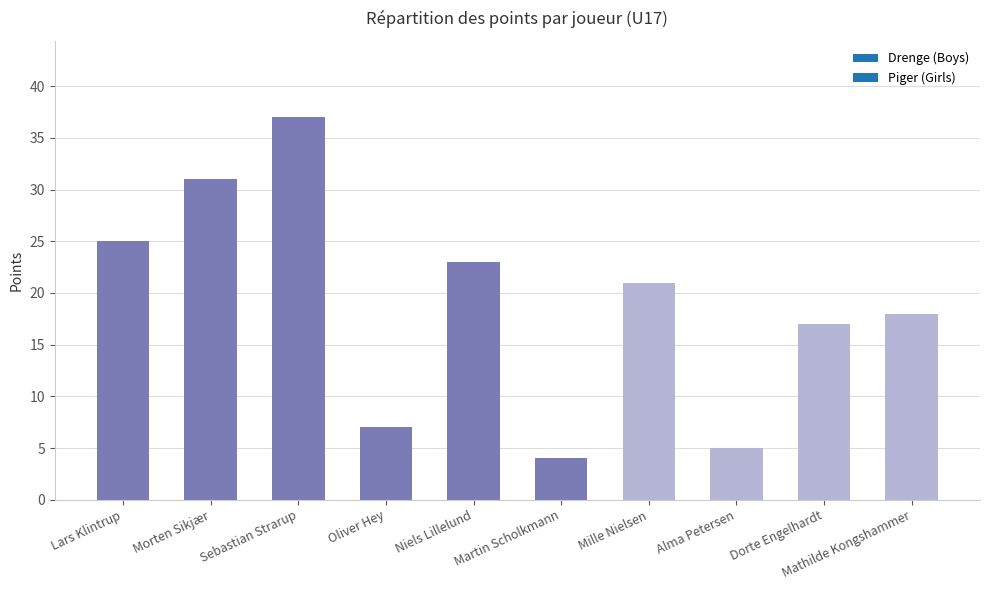

List the labels in order of value, largest first.

Sebastian Strarup, Morten Sikjær, Lars Klintrup, Niels Lillelund, Mille Nielsen, Mathilde Kongshammer, Dorte Engelhardt, Oliver Hey, Alma Petersen, Martin Scholkmann